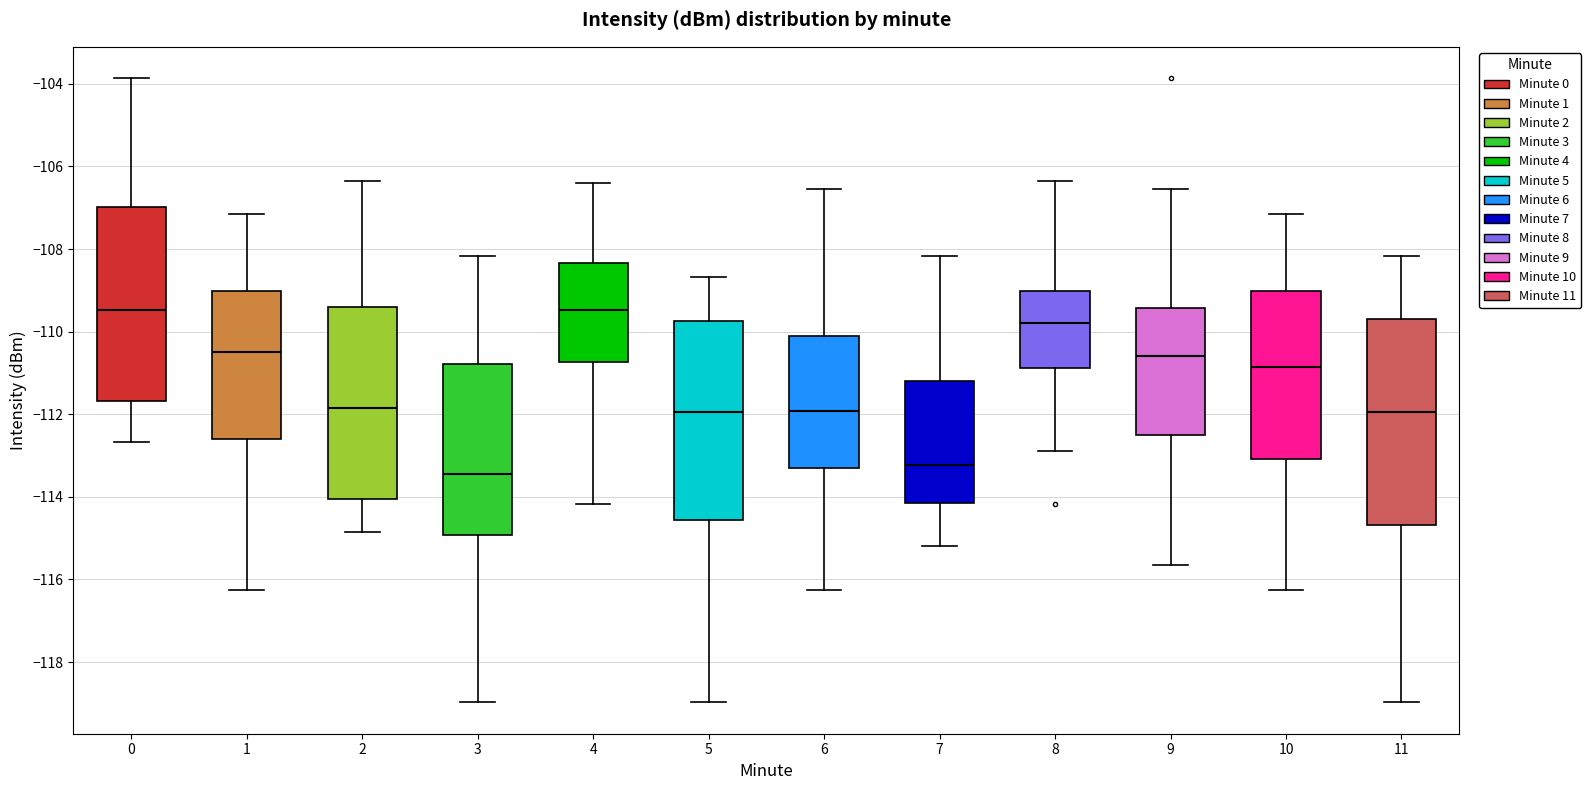

Reading left to right, transcribe this box plot: for each box, give where its median line is, the range the box spans, and where its two whiskers end, as read against the y-axis. The values are not printed on the chart, so give them approximately, as read against the axis.

0: median -109.4, box -111.6 to -107.0, whiskers -112.6 to -103.8
1: median -110.4, box -112.6 to -109.0, whiskers -116.2 to -107.2
2: median -111.8, box -114.0 to -109.4, whiskers -114.8 to -106.4
3: median -113.4, box -115.0 to -110.8, whiskers -119.0 to -108.2
4: median -109.4, box -110.8 to -108.4, whiskers -114.2 to -106.4
5: median -112.0, box -114.6 to -109.8, whiskers -119.0 to -108.6
6: median -112.0, box -113.2 to -110.0, whiskers -116.2 to -106.6
7: median -113.2, box -114.2 to -111.2, whiskers -115.2 to -108.2
8: median -109.8, box -110.8 to -109.0, whiskers -112.8 to -106.4
9: median -110.6, box -112.6 to -109.4, whiskers -115.6 to -106.6
10: median -110.8, box -113.0 to -109.0, whiskers -116.2 to -107.2
11: median -112.0, box -114.6 to -109.8, whiskers -119.0 to -108.2